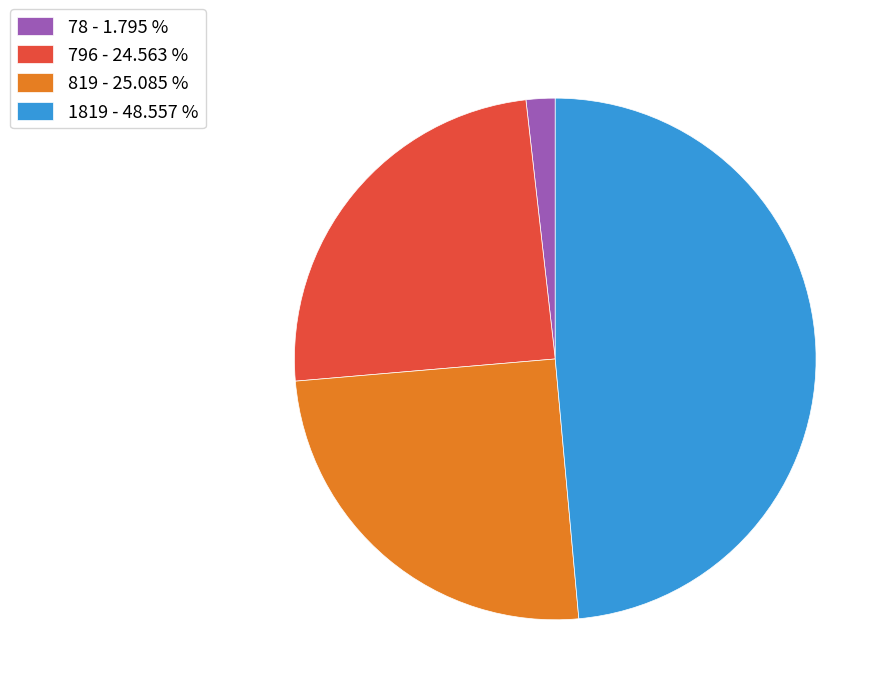

Is there a majority slice in this chart?

No